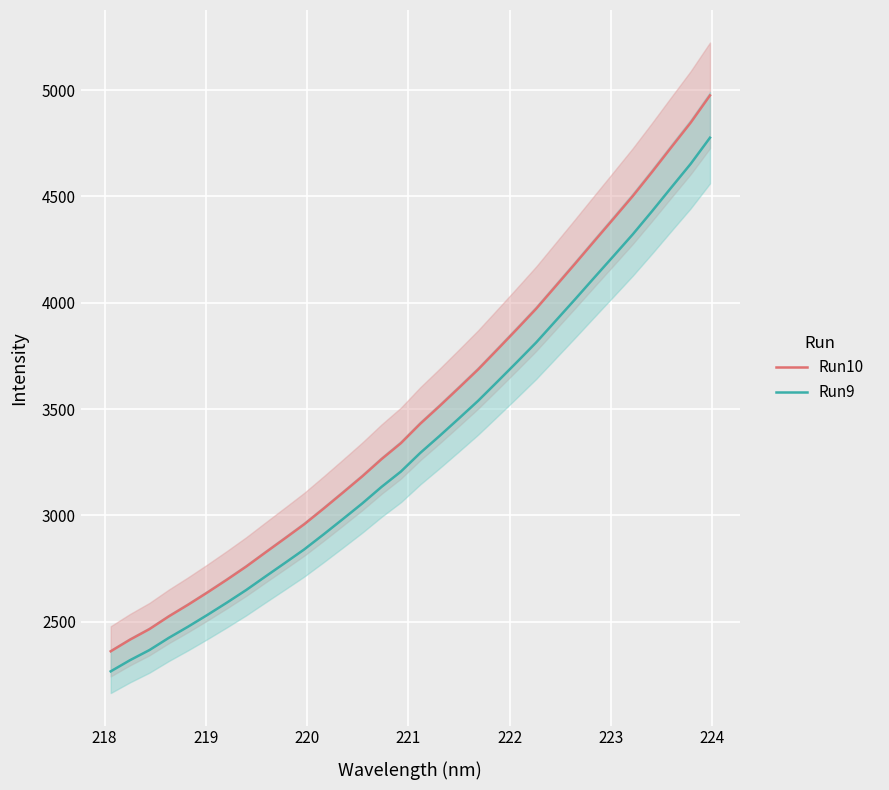

True or false: Run9 and Run10 intersect in this chart.

False